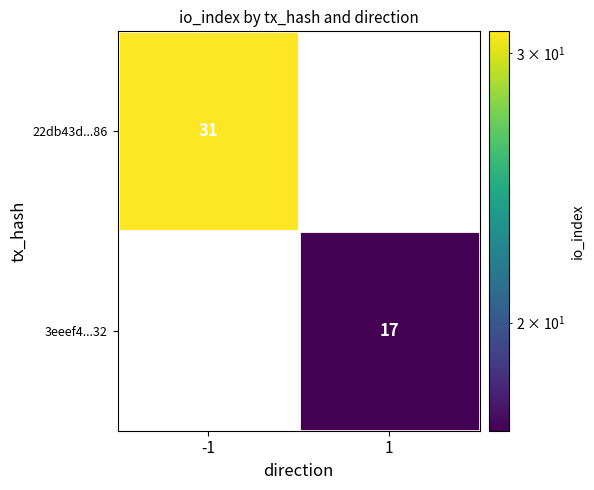

The value of 22db43d...86 at 1 is 21. True or false?

False